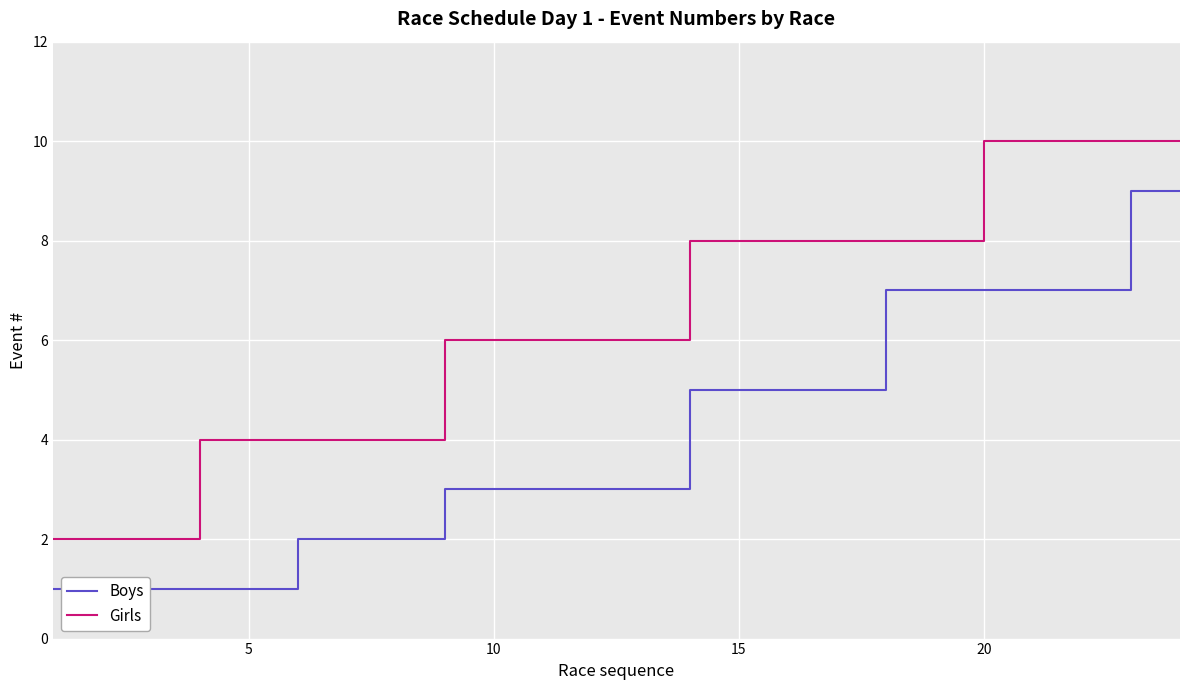

Rank the series by their average value, from lowest to highest.

Boys, Girls